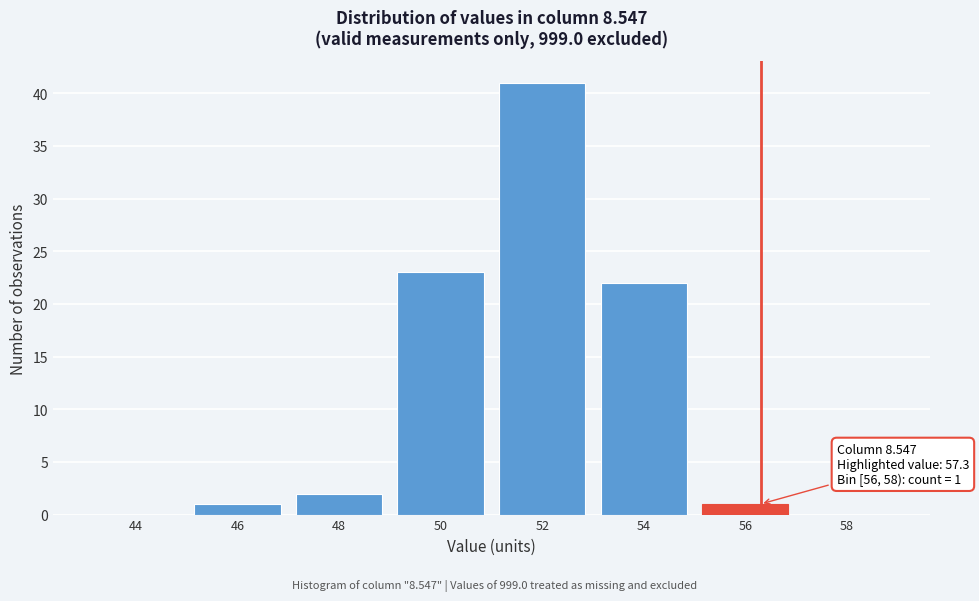

Reading left to right, extract all data points from this chart.

44=0	46=1	48=2	50=23	52=41	54=22	56=1	58=0